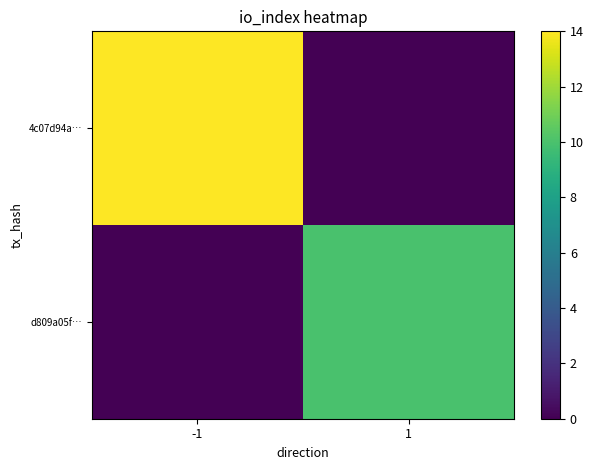

Which has a higher value, 1 or -1?

-1